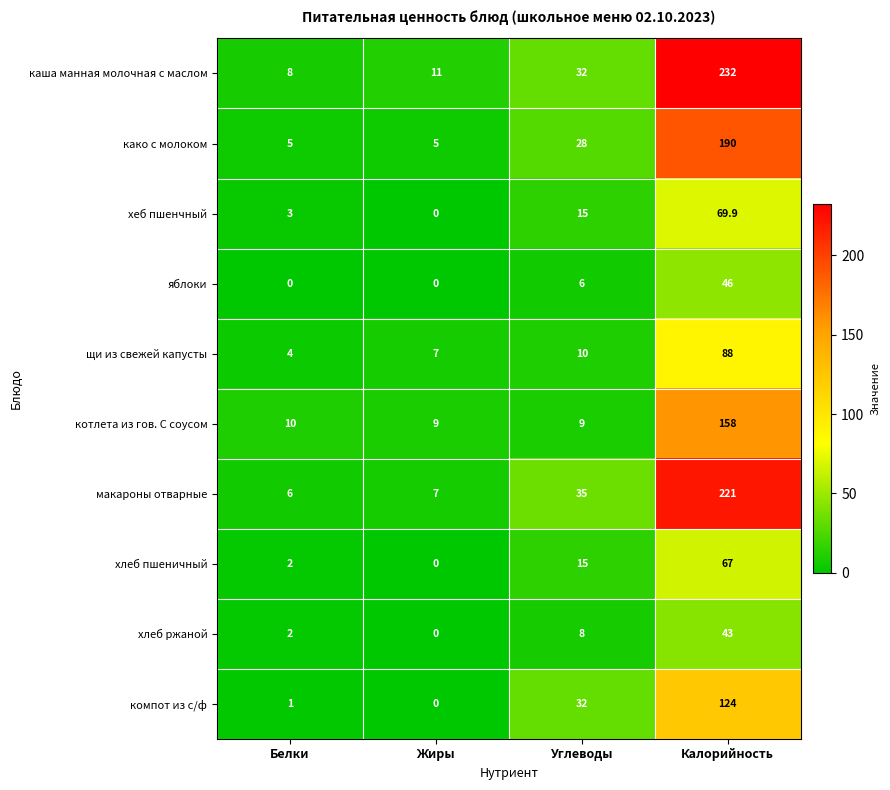

What is the difference between the maximum and minimum values in the компот из с/ф series?

124.0